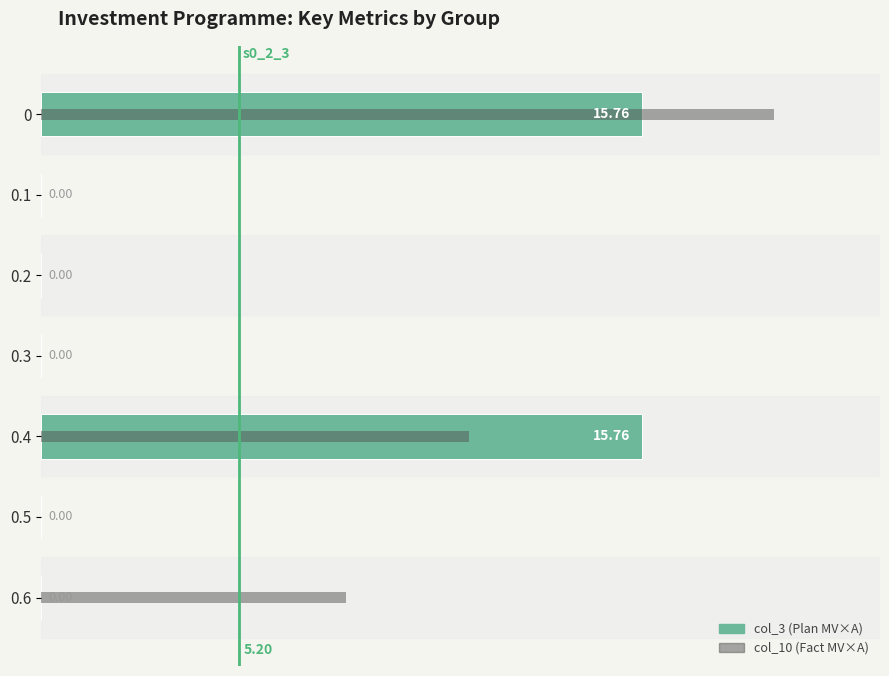

What are all the series names shown in the legend?

col_3 (Plan MV×A), col_10 (Fact MV×A)